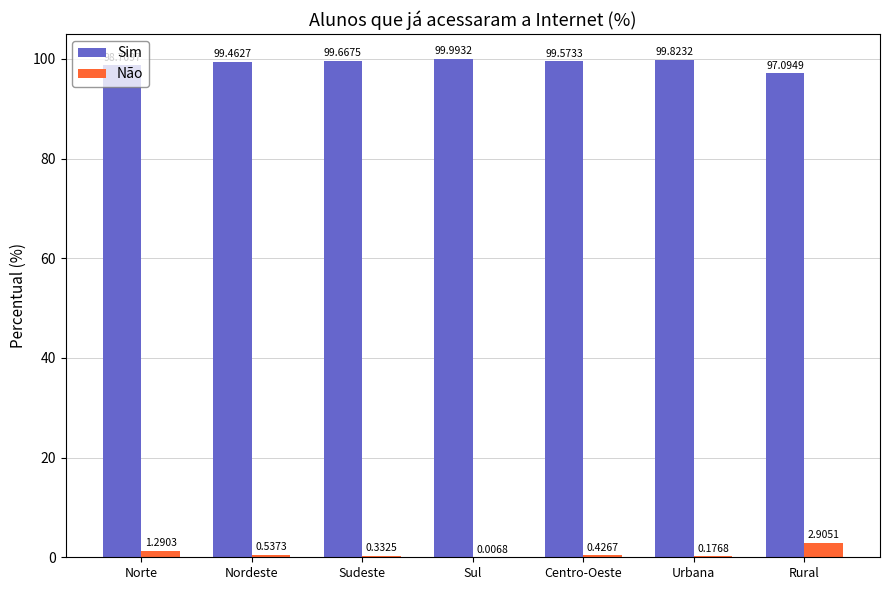

What is the sum of the Sim values at Nordeste and Urbana?

199.3